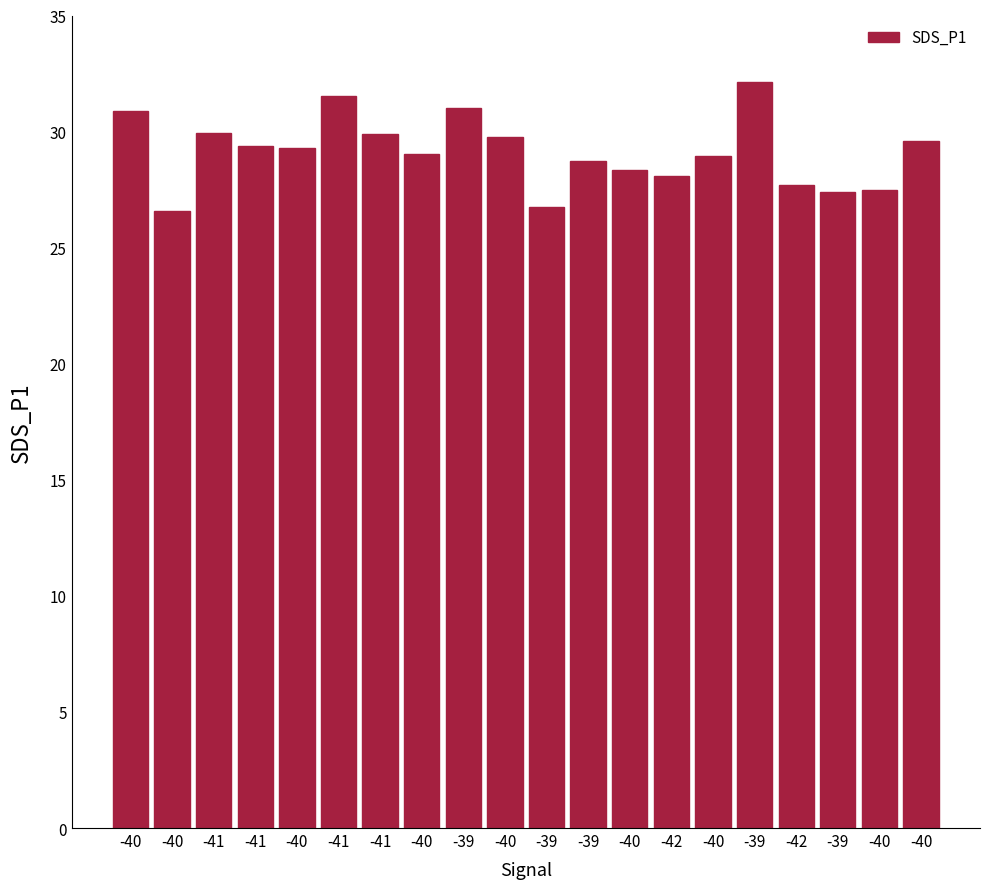

Reading right to left, transcribe all the data shown in this chart.

29.6	27.5	27.4	27.7	32.1	28.9	28.1	28.3	28.7	26.7	29.8	31.0	29.1	29.9	31.5	29.3	29.4	29.9	26.6	30.9